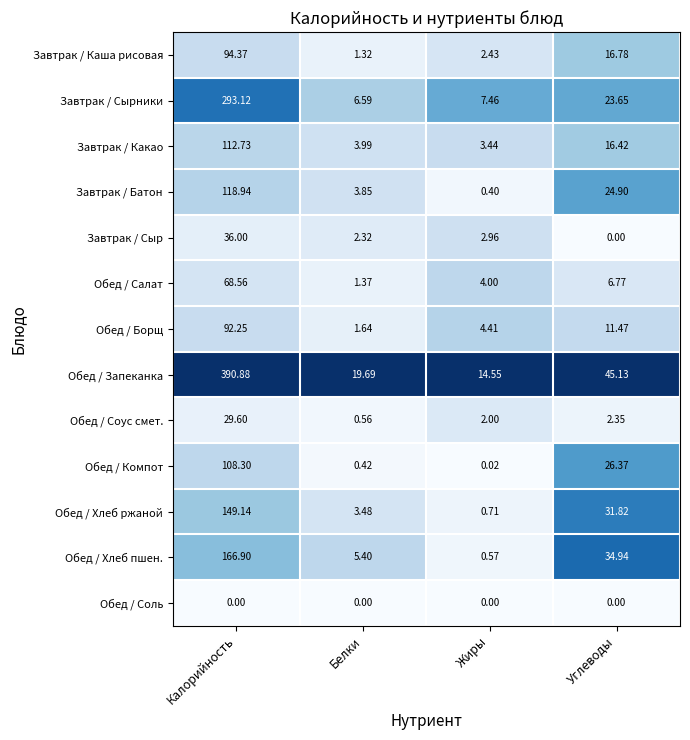

Where is Обед / Запеканка nearest to the value 202?

Углеводы